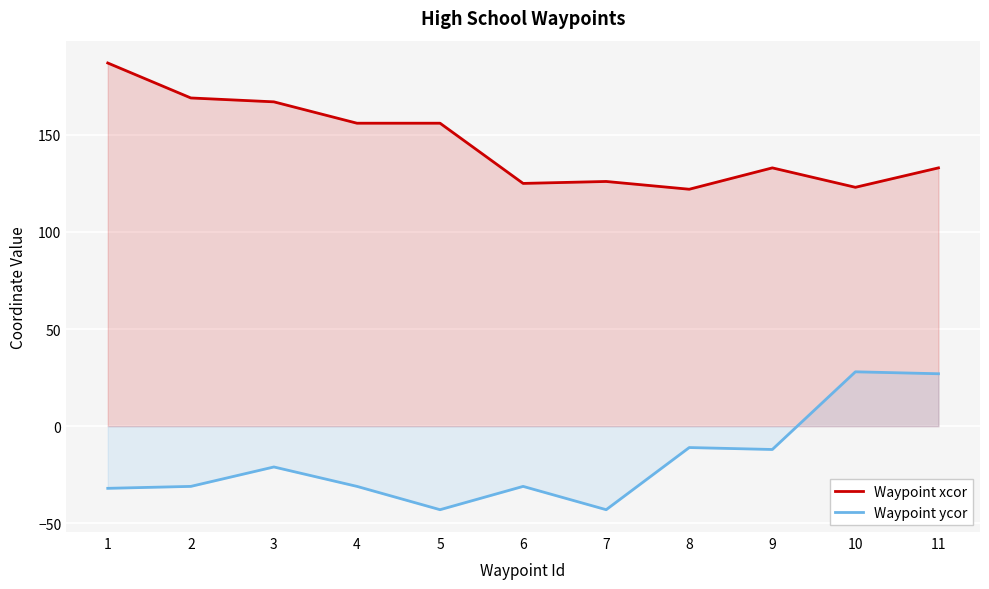

What is the sum of the Waypoint xcor values at 9 and 5?

289